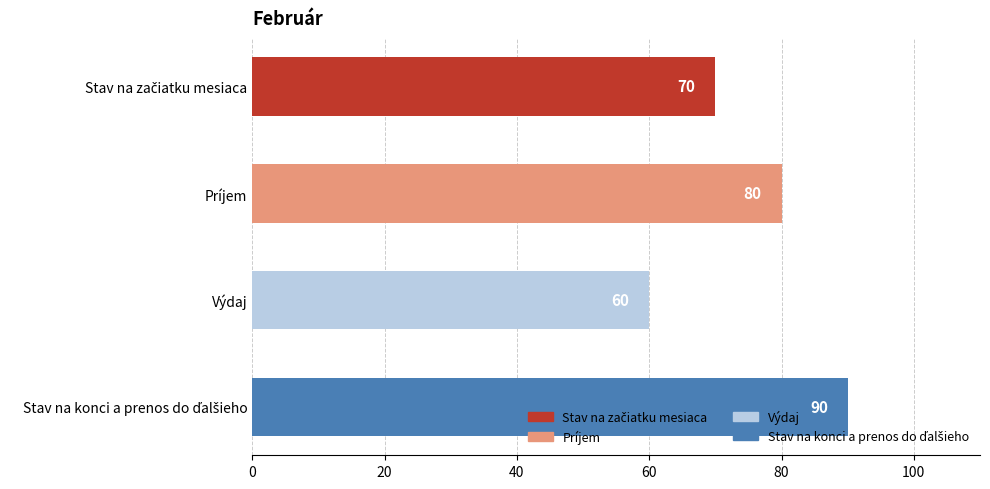

How many values are between 70 and 90?

3